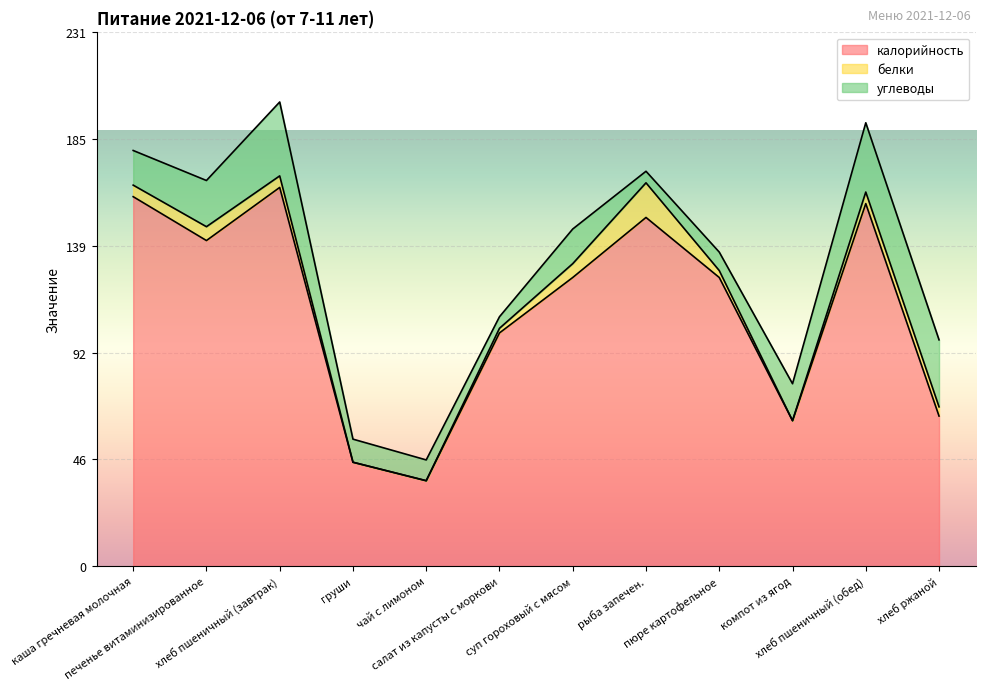

Reading left to right, extract all data points from this chart.

калорийность: 160	141	164	45	37	101	125	151	125	63	157	65
белки: 5	6	5	0	0	2	6	15	3	0	5	4
углеводы: 15	20	32	10	9	5	15	5	8	16	30	29